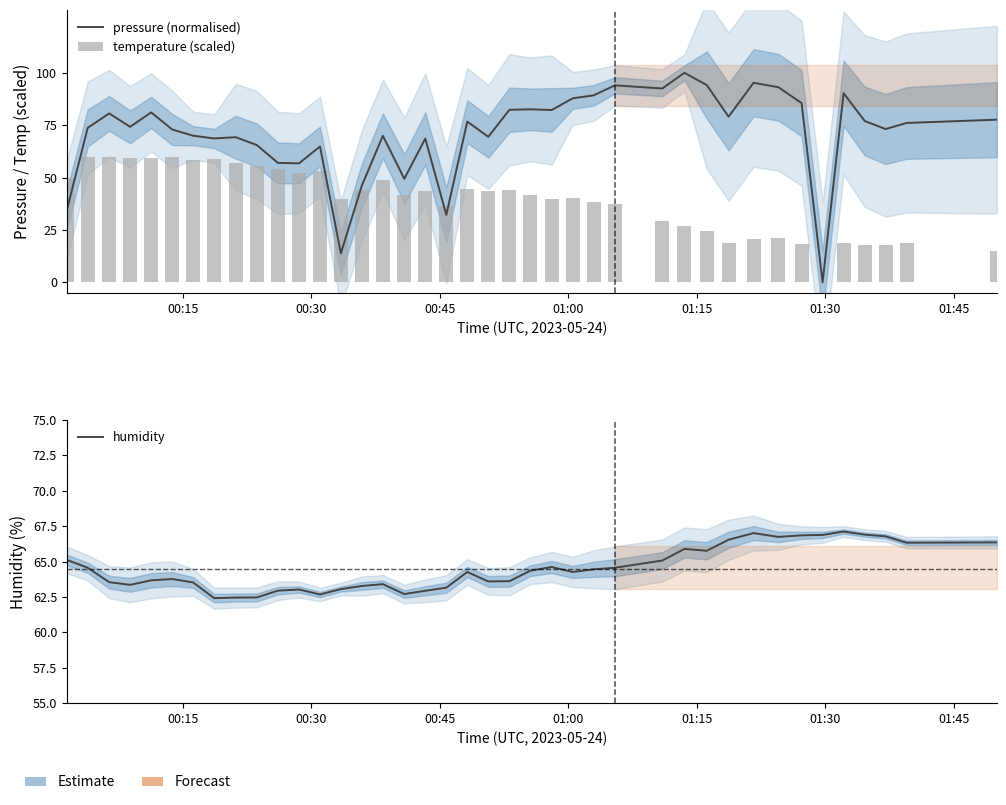

What is the value of the temperature (scaled) bar at the 12th from the left?

52.0